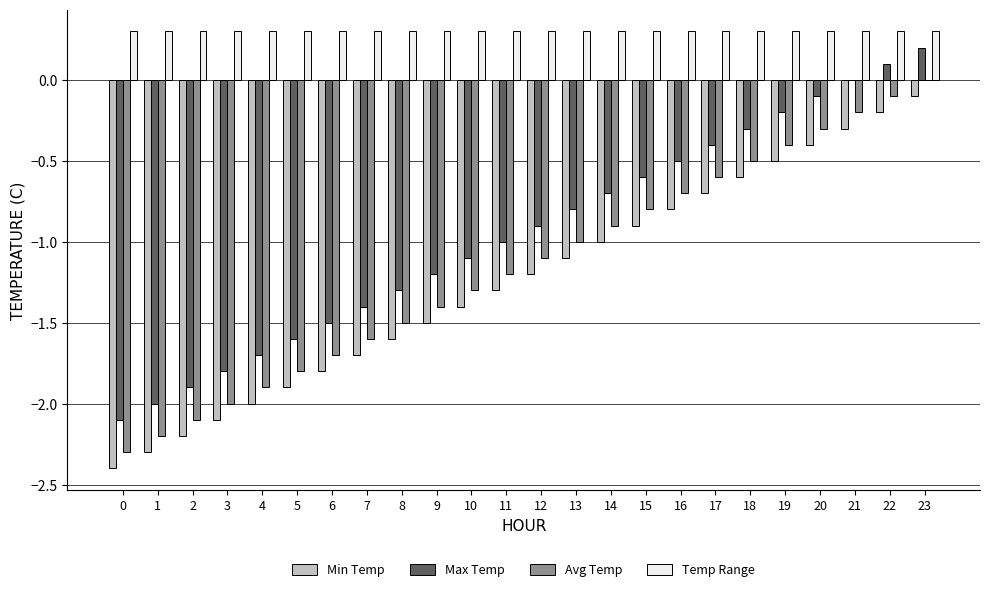

Reading left to right, extract all data points from this chart.

Min Temp: 0=-2.4	1=-2.3	2=-2.2	3=-2.1	4=-2.0	5=-1.9	6=-1.8	7=-1.7	8=-1.6	9=-1.5	10=-1.4	11=-1.3	12=-1.2	13=-1.1	14=-1.0	15=-0.9	16=-0.8	17=-0.7	18=-0.6	19=-0.5	20=-0.4	21=-0.3	22=-0.2	23=-0.1
Max Temp: 0=-2.1	1=-2.0	2=-1.9	3=-1.8	4=-1.7	5=-1.6	6=-1.5	7=-1.4	8=-1.3	9=-1.2	10=-1.1	11=-1.0	12=-0.9	13=-0.8	14=-0.7	15=-0.6	16=-0.5	17=-0.4	18=-0.3	19=-0.2	20=-0.1	21=0.0	22=0.1	23=0.2
Avg Temp: 0=-2.3	1=-2.2	2=-2.1	3=-2.0	4=-1.9	5=-1.8	6=-1.7	7=-1.6	8=-1.5	9=-1.4	10=-1.3	11=-1.2	12=-1.1	13=-1.0	14=-0.9	15=-0.8	16=-0.7	17=-0.6	18=-0.5	19=-0.4	20=-0.3	21=-0.2	22=-0.1	23=0.0
Temp Range: 0=0.3	1=0.3	2=0.3	3=0.3	4=0.3	5=0.3	6=0.3	7=0.3	8=0.3	9=0.3	10=0.3	11=0.3	12=0.3	13=0.3	14=0.3	15=0.3	16=0.3	17=0.3	18=0.3	19=0.3	20=0.3	21=0.3	22=0.3	23=0.3